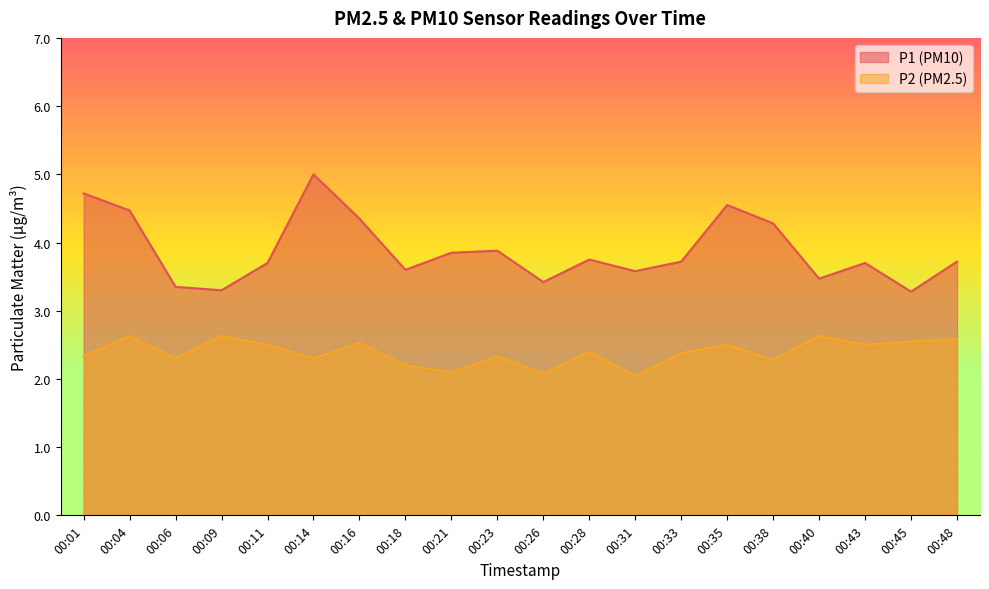

What is the value of the P1 point at the 19th from the left?

3.3